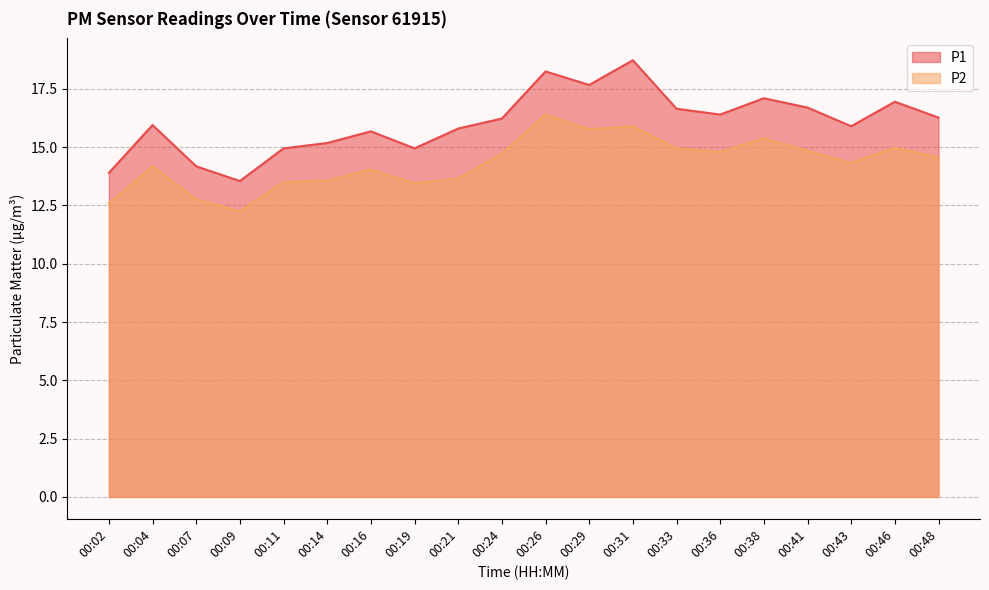

What is the sum of the P2 values at 00:14 and 00:26?

30.0